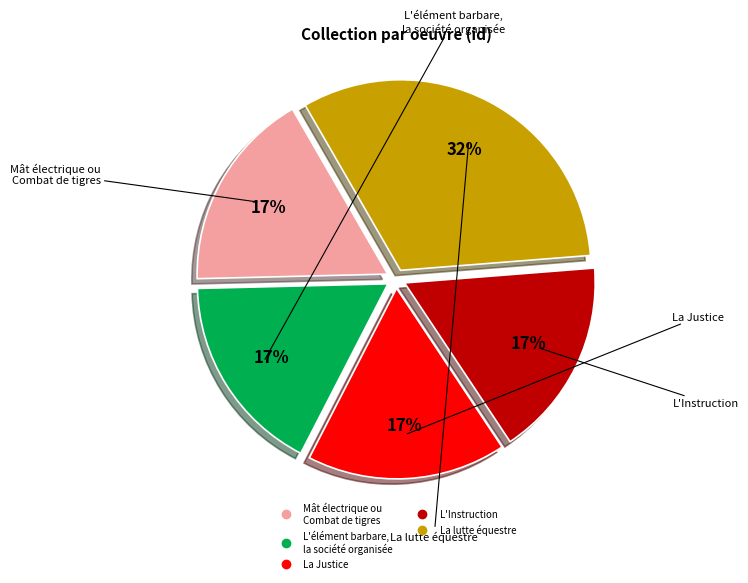

Do L'élément barbare, la société organisée and La lutte équestre together represent more than half of the pie?

No